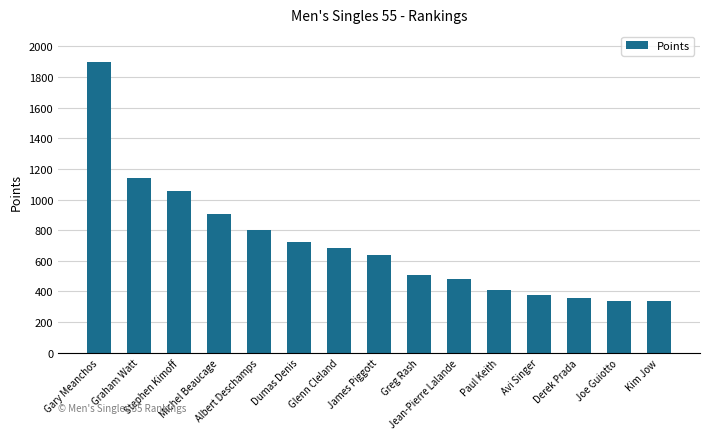

How many values exceed 640?

8